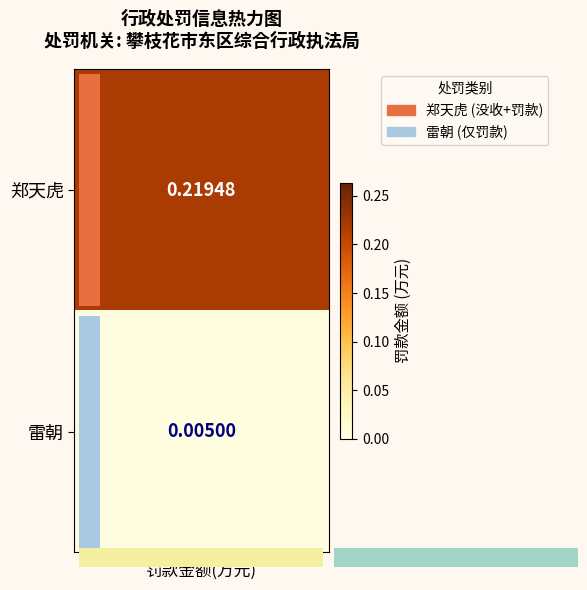

What is the change in value from 郑天虎 to 雷朝?

-0.2